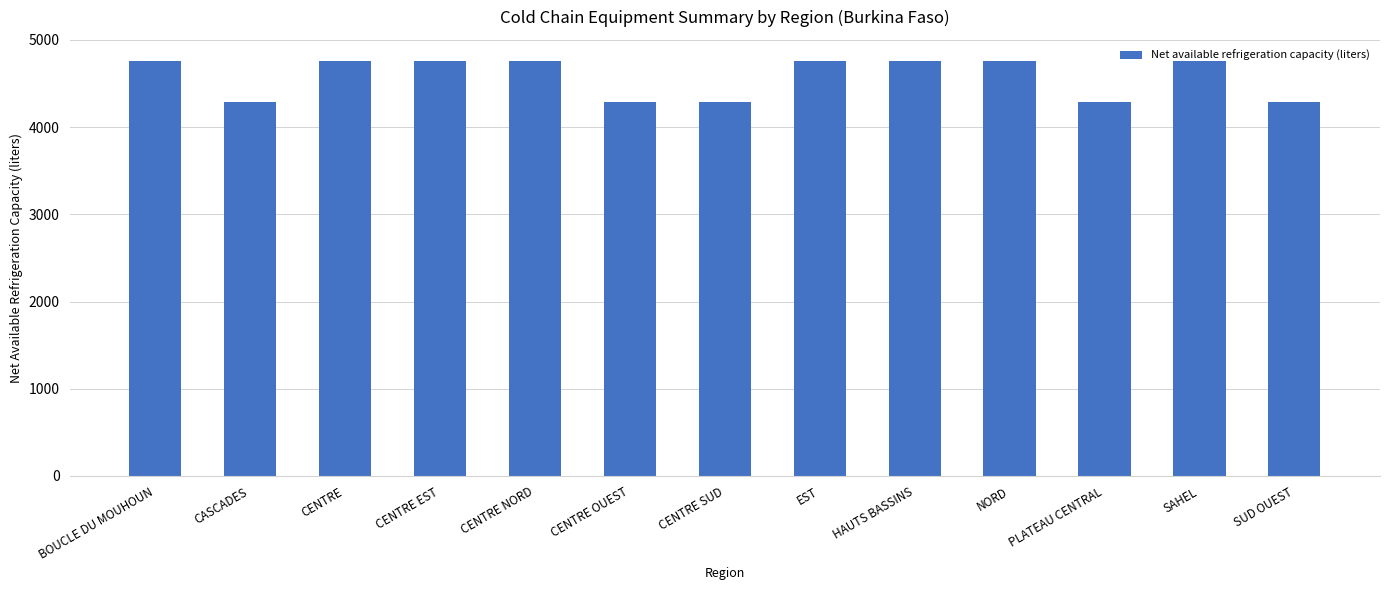

What is the greatest value displayed?

4762